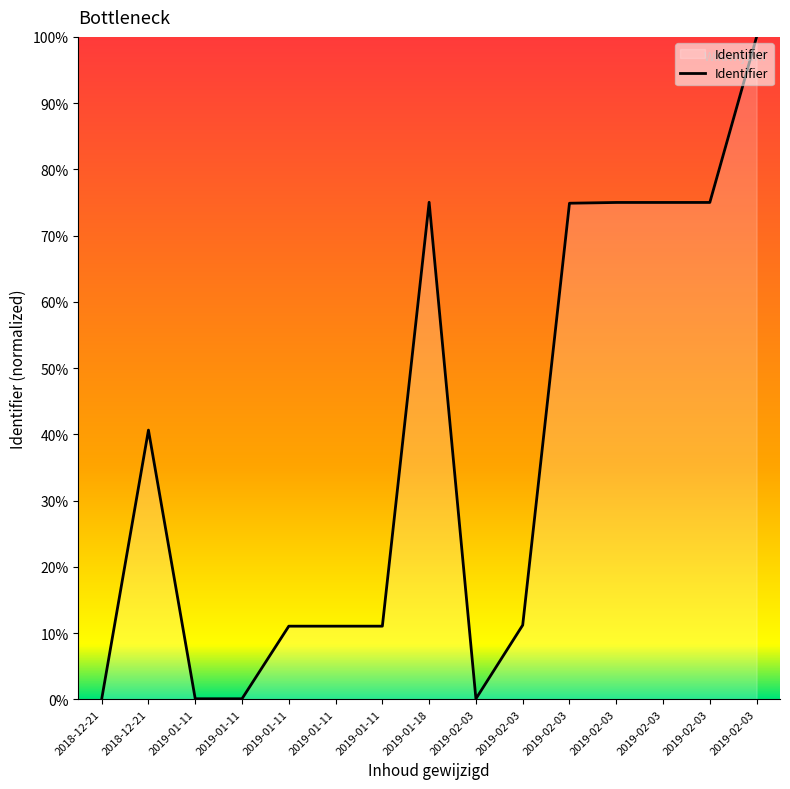

How many lines are shown in the chart?

1